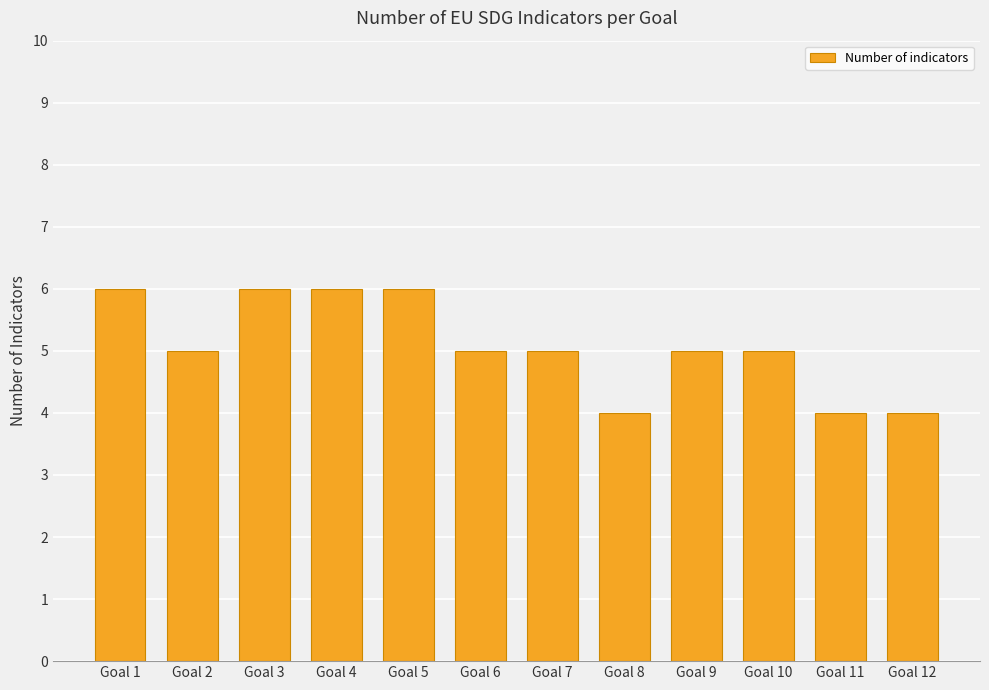

What is the difference between the second highest and minimum values?

2